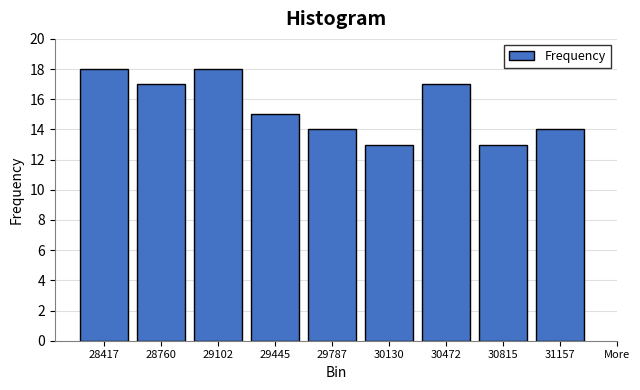

Reading left to right, extract all data points from this chart.

18	17	18	15	14	13	17	13	14